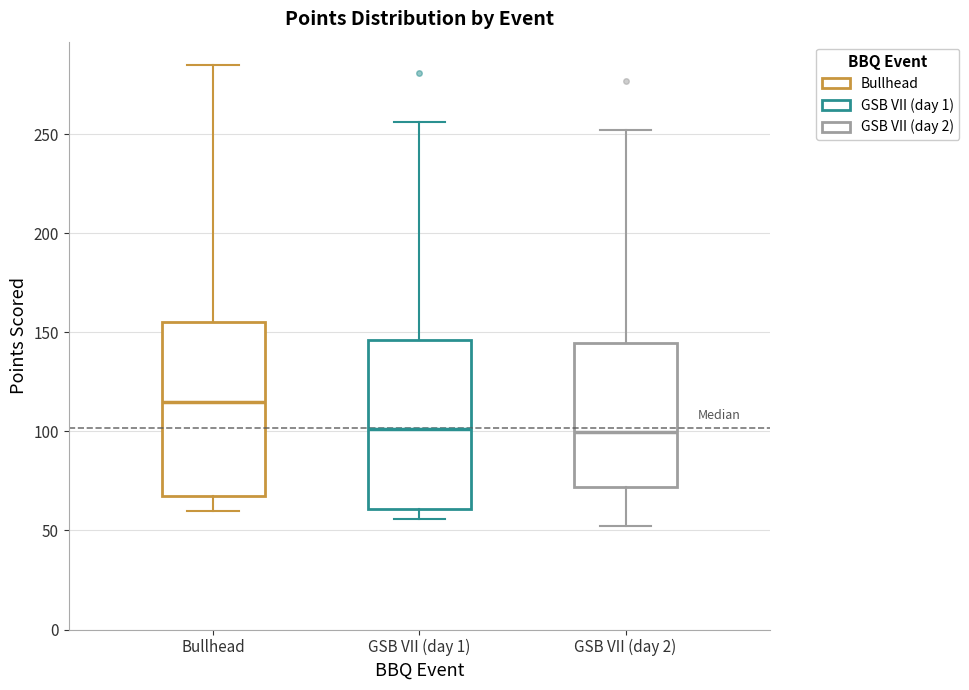

Reading left to right, transcribe this box plot: for each box, give where its median line is, the range the box spans, and where its two whiskers end, as read against the y-axis. The values are not printed on the chart, so give them approximately, as read against the axis.

Bullhead: median 115, box 70 to 155, whiskers 60 to 285
GSB VII (day 1): median 100, box 60 to 145, whiskers 55 to 255
GSB VII (day 2): median 100, box 70 to 145, whiskers 50 to 250